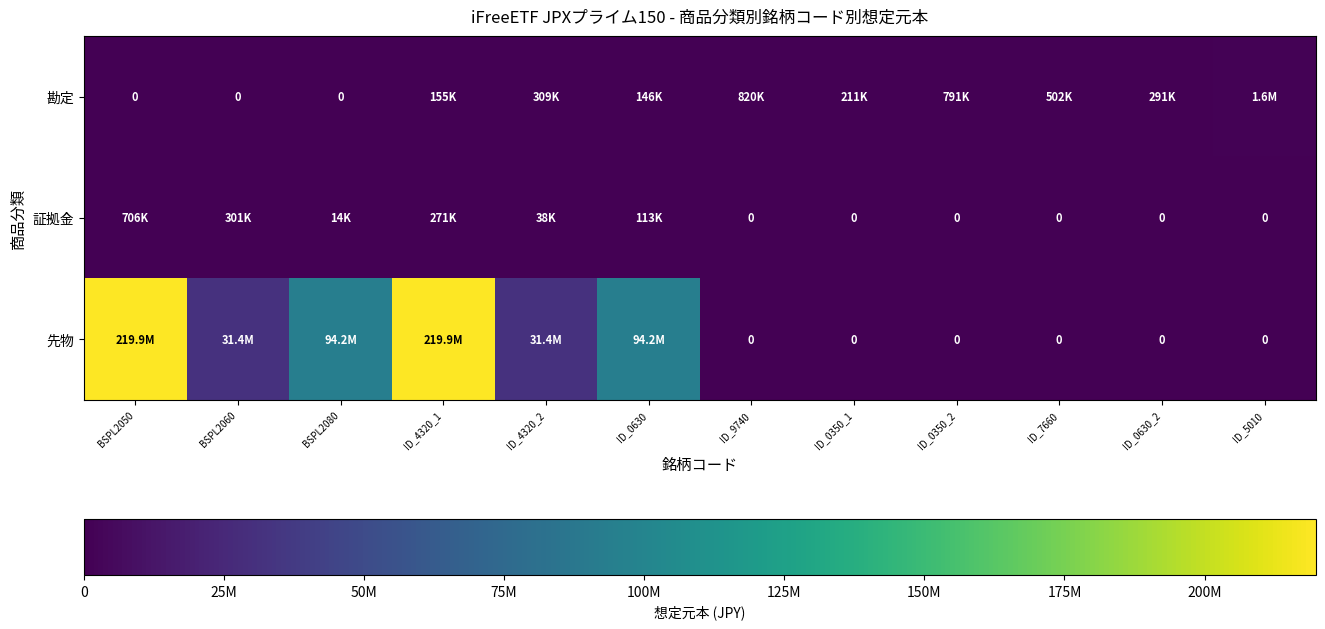

At which category does the chart reach its peak across all series?

BSPL2050